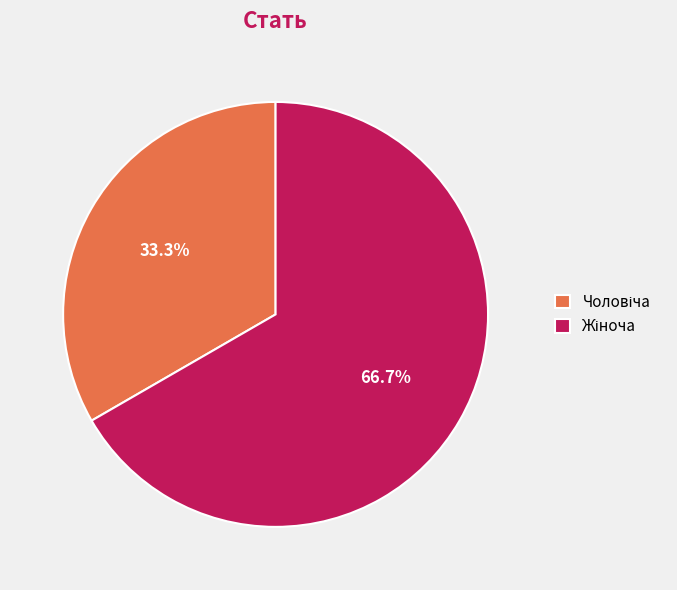

Is it true that Жіноча is 67% of the pie?

True